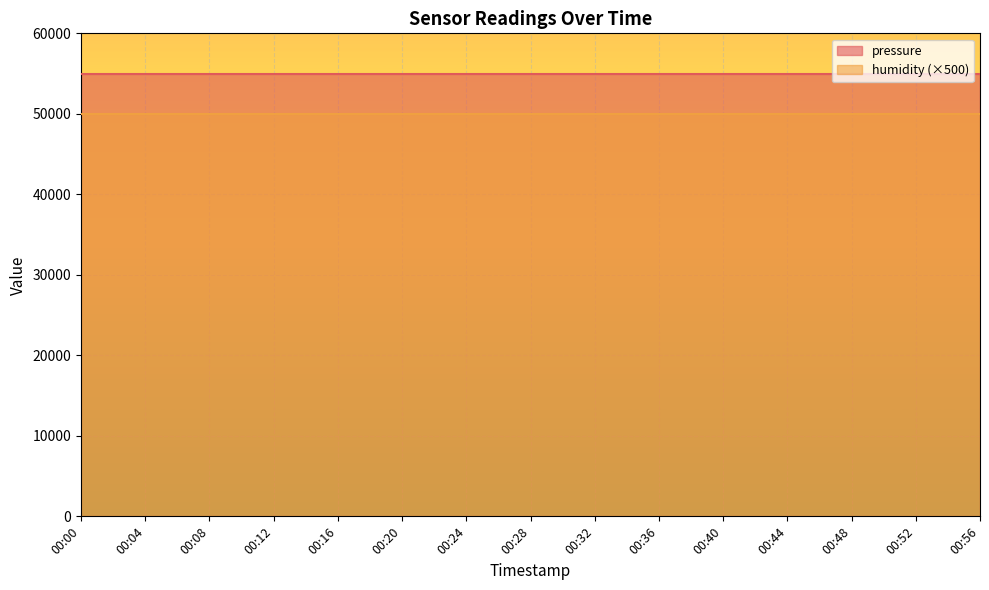

Is it true that pressure equals 12160.8 at 00:36?

False